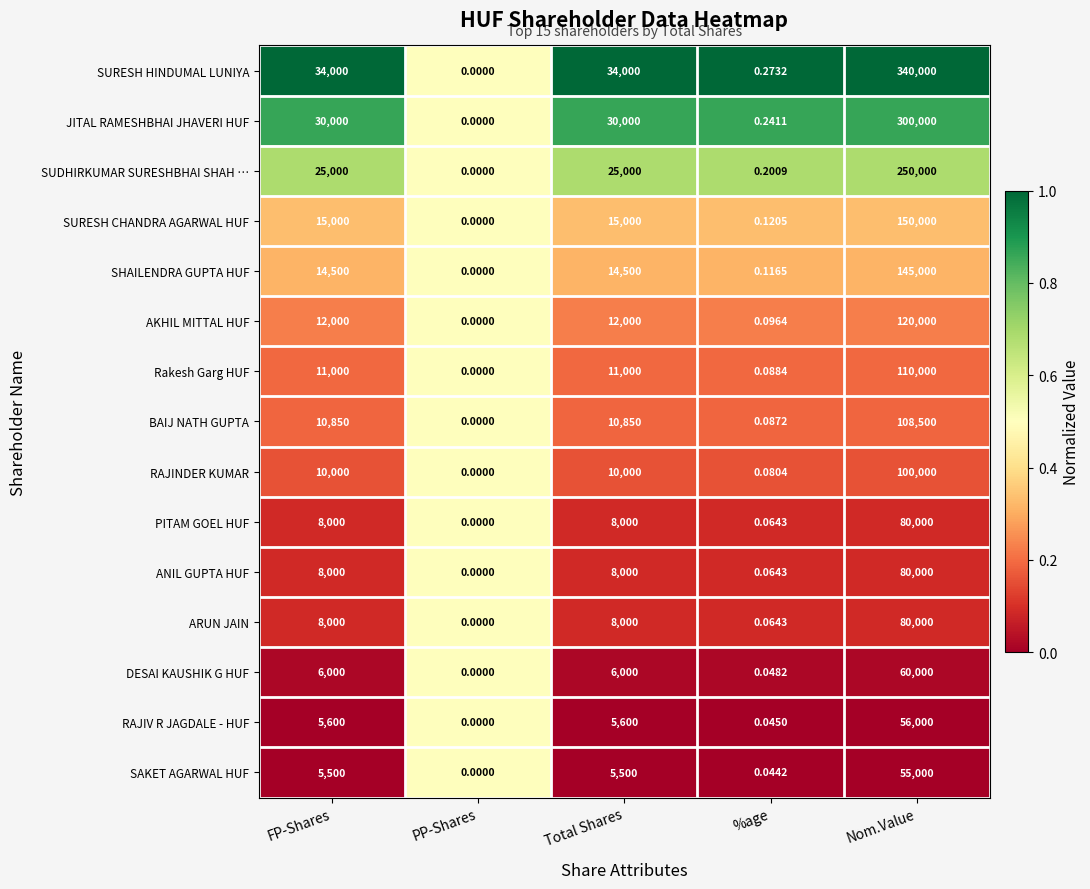

Which series has the largest total across all categories?

SURESH HINDUMAL LUNIYA